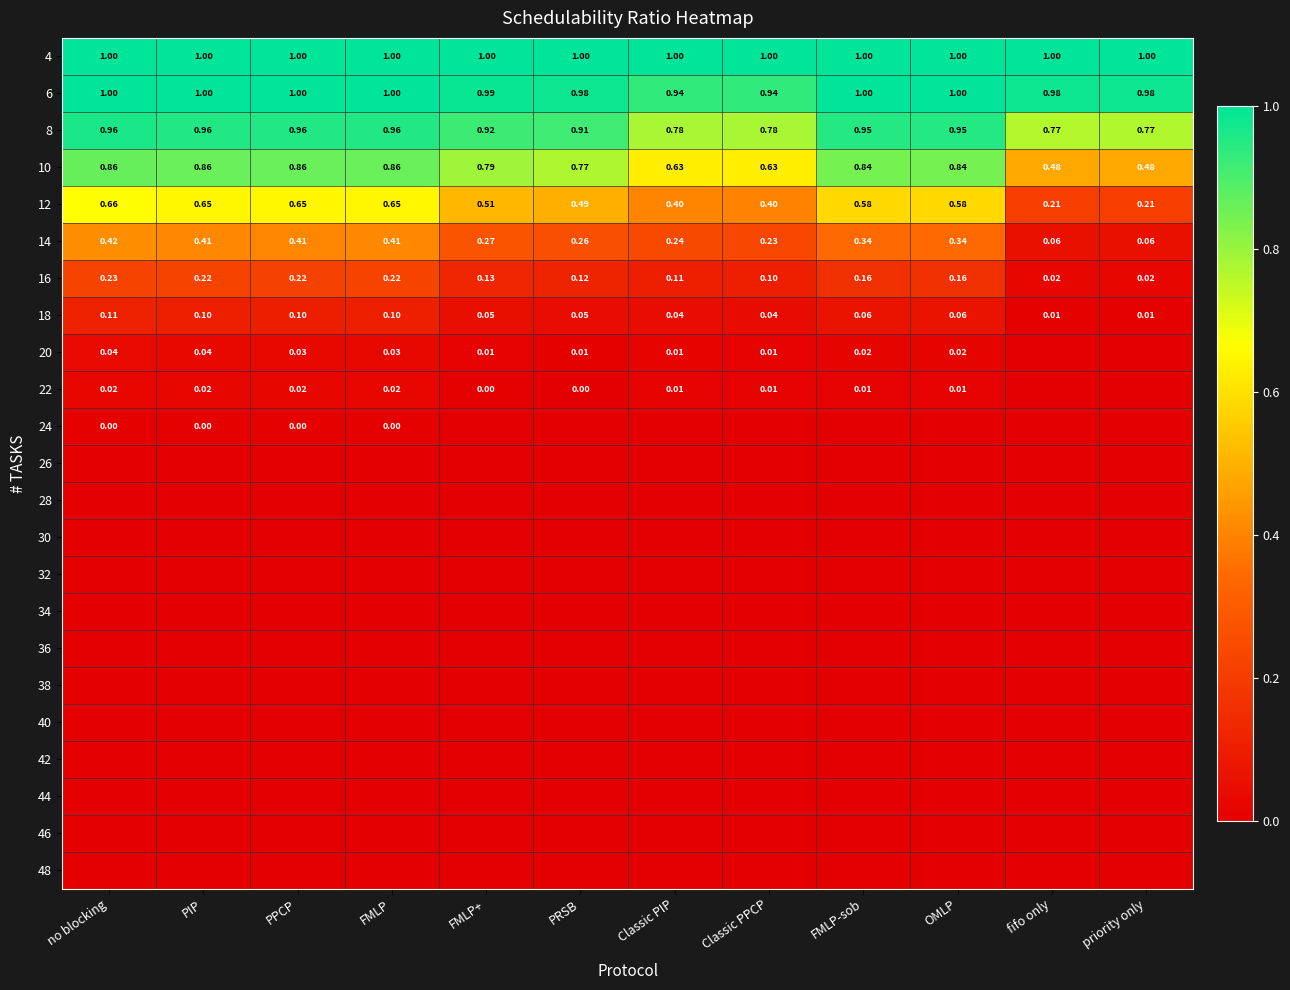

List the series in order of their peak value, lowest first.

26, 28, 30, 32, 34, 36, 38, 40, 42, 44, 46, 48, 24, 22, 20, 18, 16, 14, 12, 10, 8, 6, 4